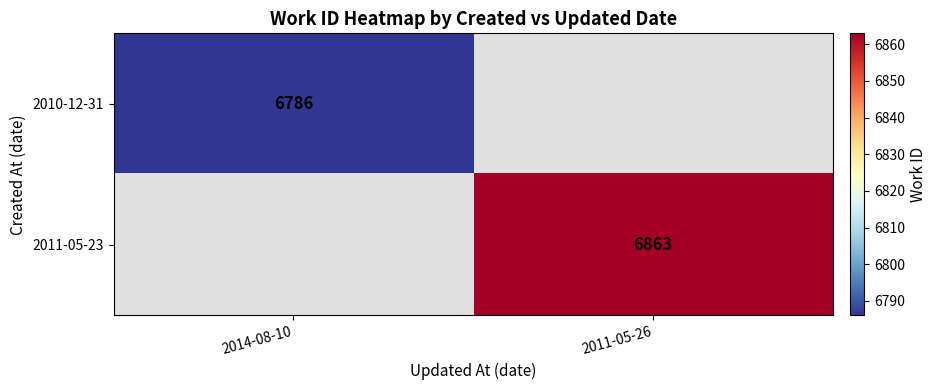

The 2011-05-23 series shows 9737 at 2011-05-26. True or false?

False